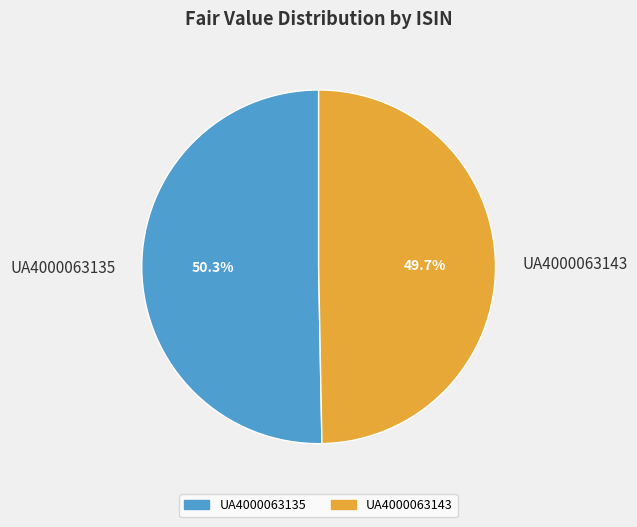

Does UA4000063143 represent more than half of the total?

No